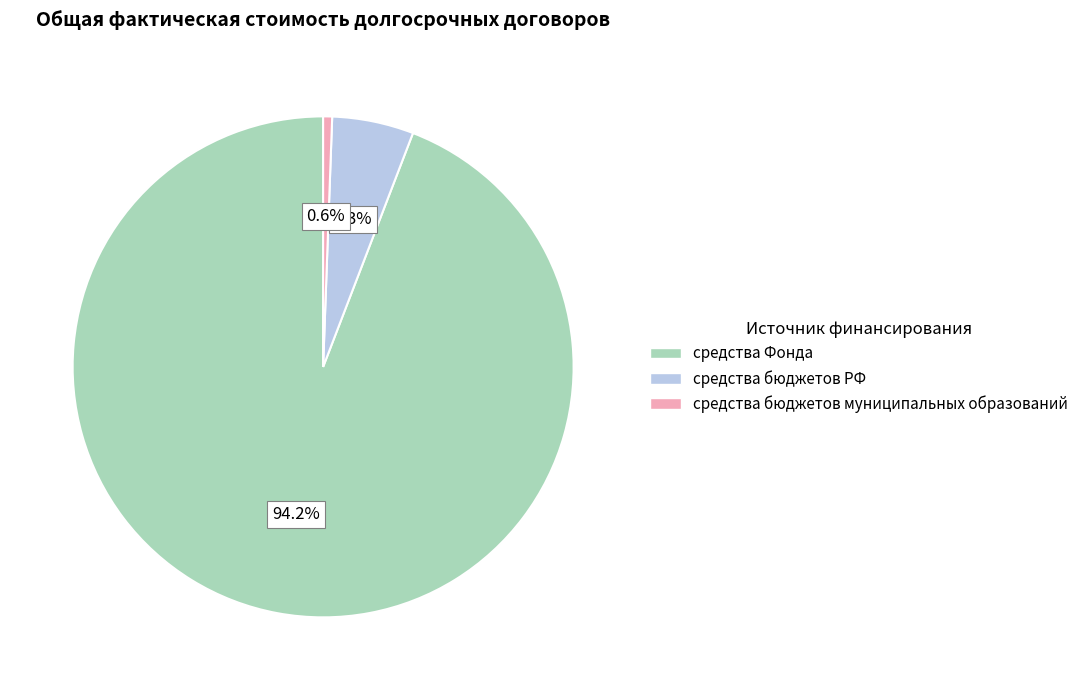

Which category has the biggest portion of the pie?

средства Фонда